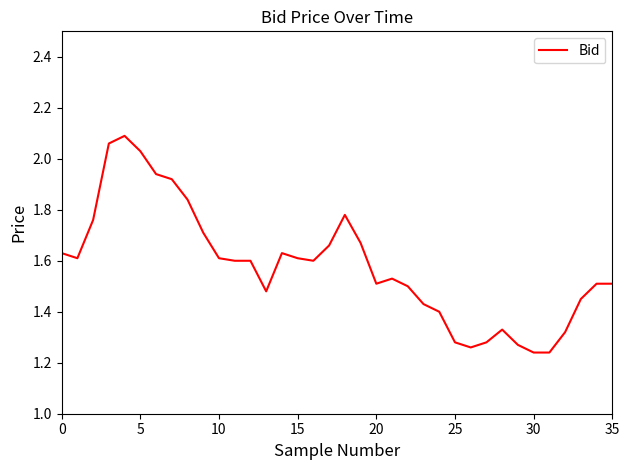

Does the chart have visible grid lines?

No